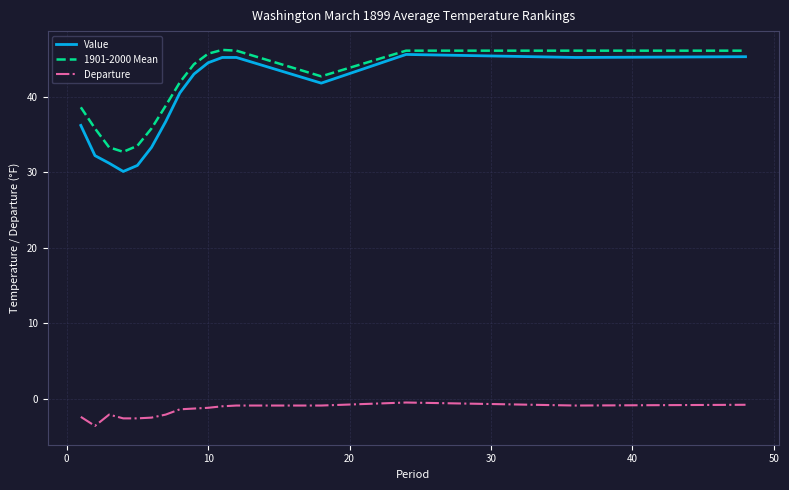

What is the maximum value for Value?

45.6